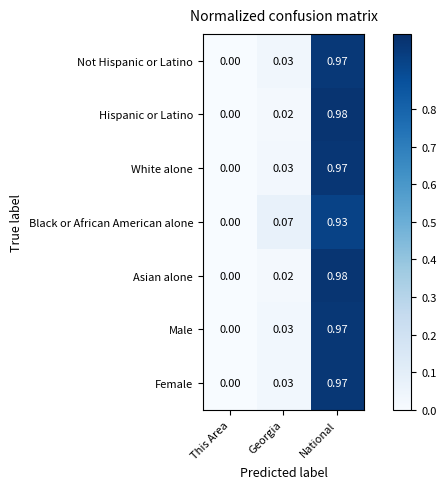

Rank the categories by Black or African American alone value from highest to lowest.

National, Georgia, This Area